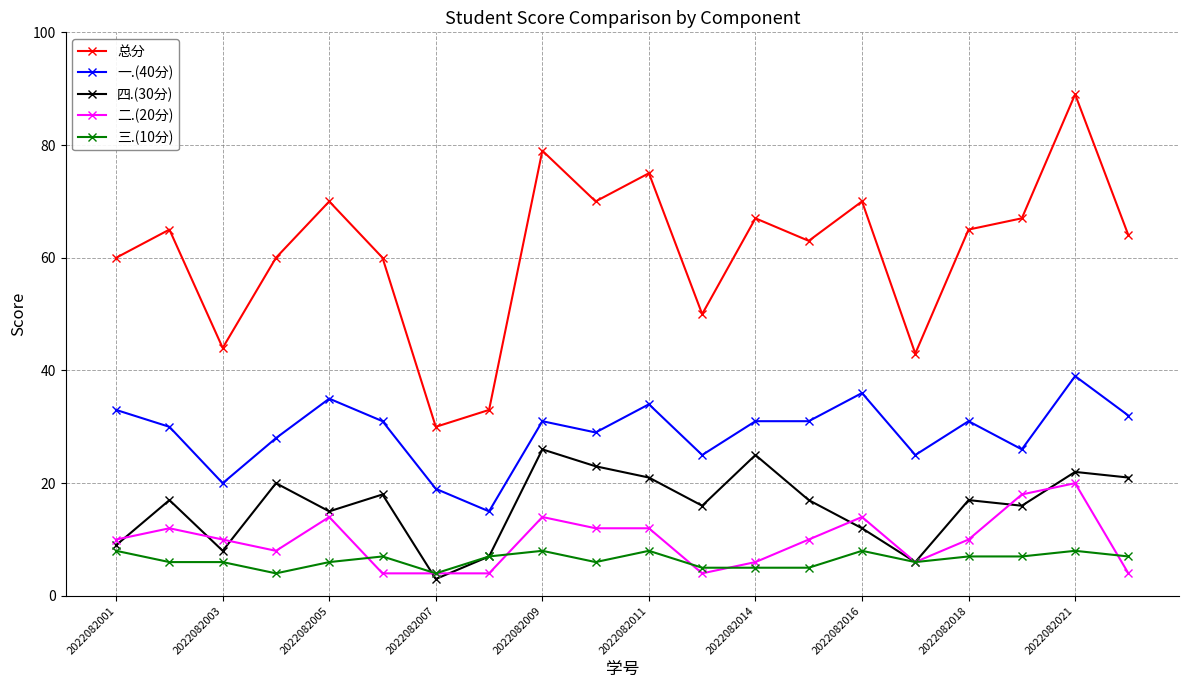

True or false: 二.(20分) and 总分 intersect in this chart.

False